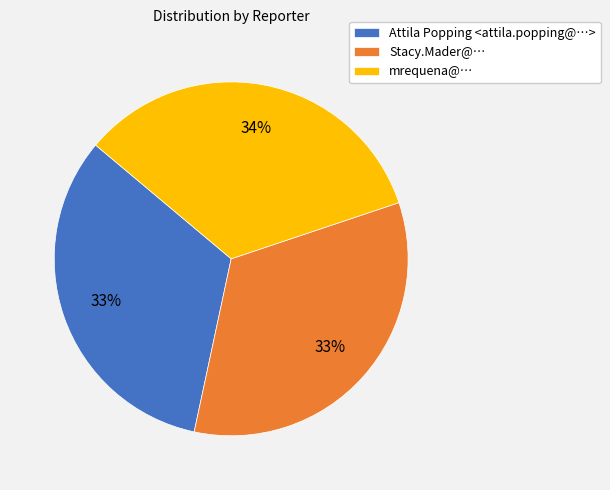

How many segments does this pie chart have?

3